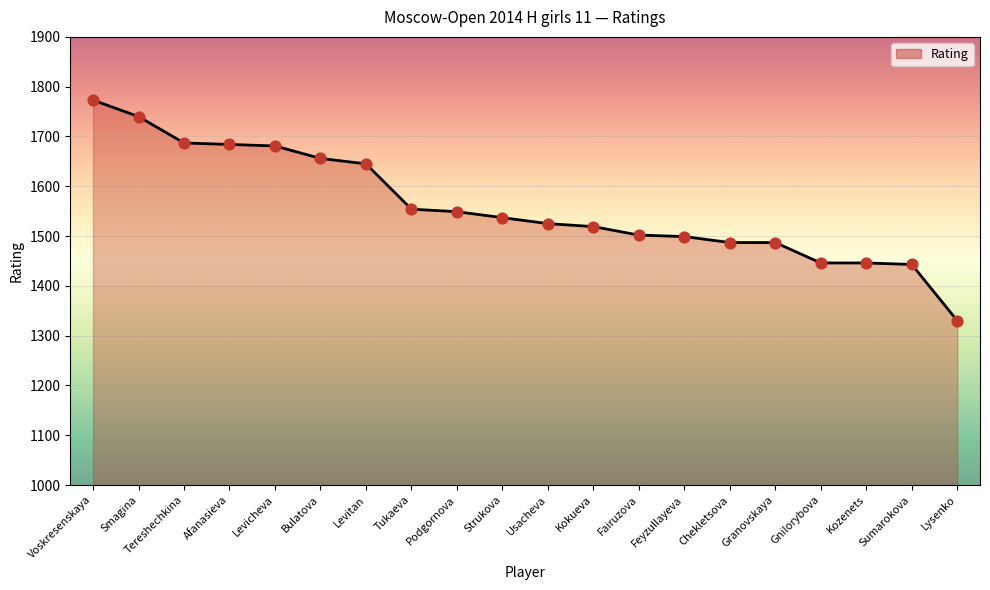

What is the change in value from Levitan to Chekletsova?

-158